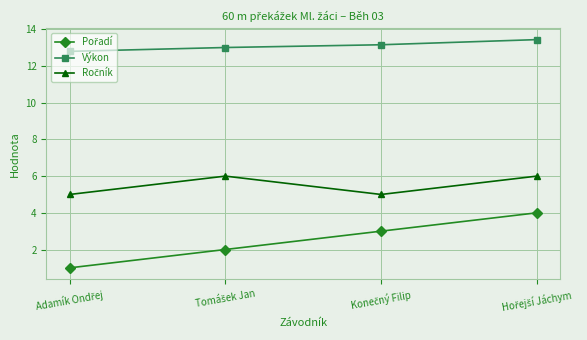

Which series has the largest total across all categories?

Výkon